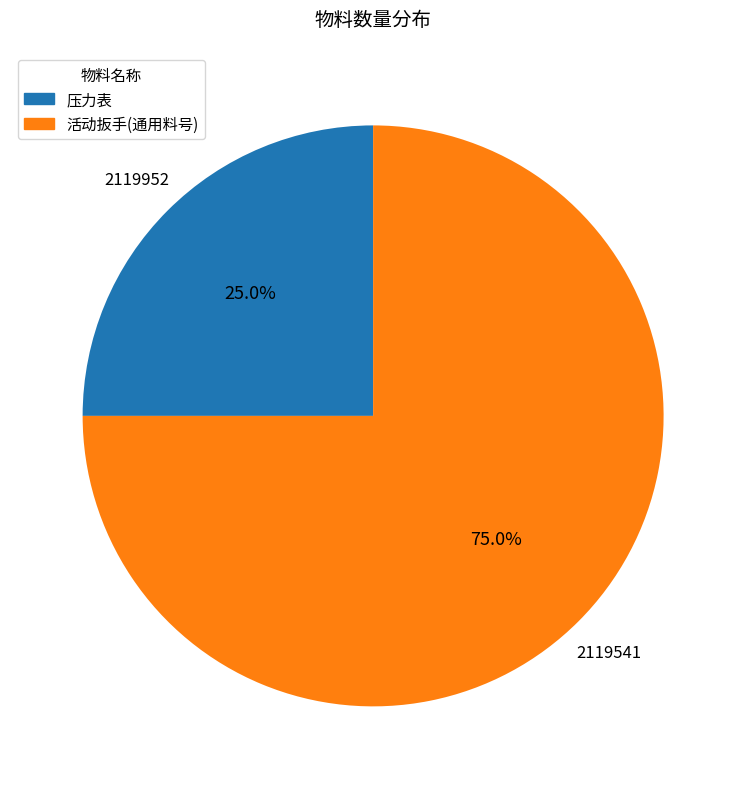

How much of the chart is everything except 活动扳手(通用料号)?

25.0%